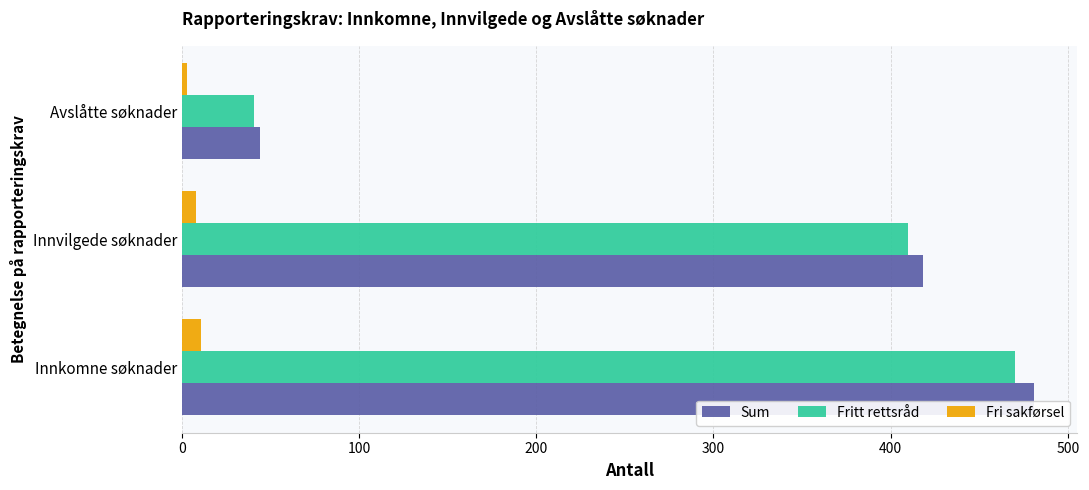

Which series has the widest spread of values?

Sum